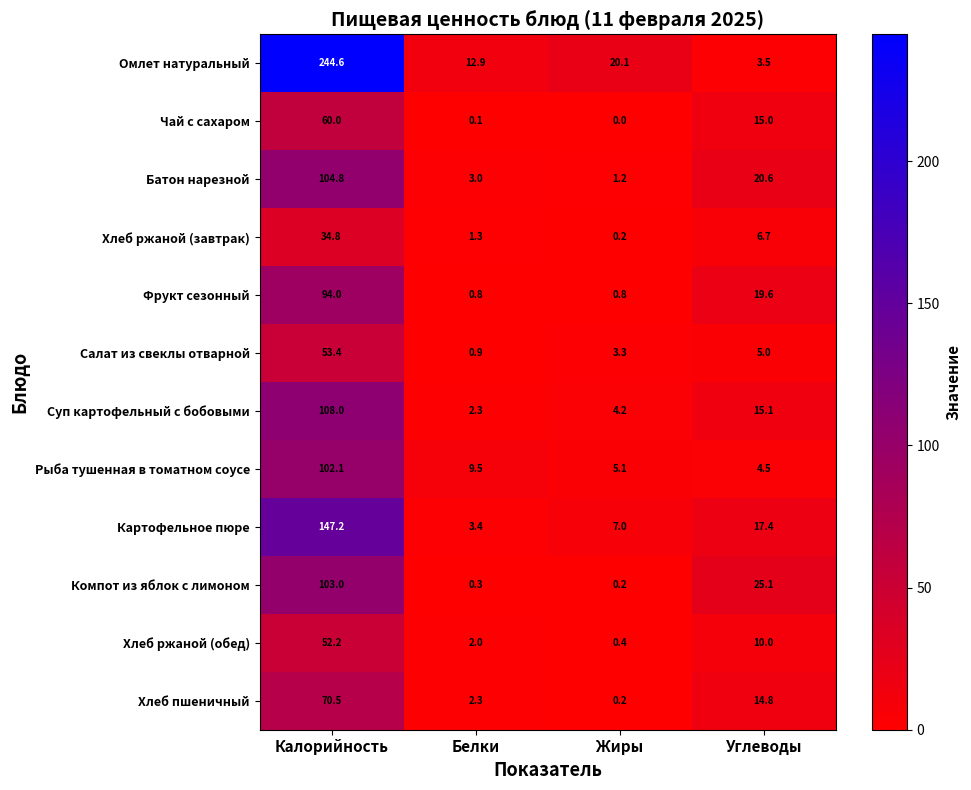

At which category does the chart reach its minimum across all series?

Жиры